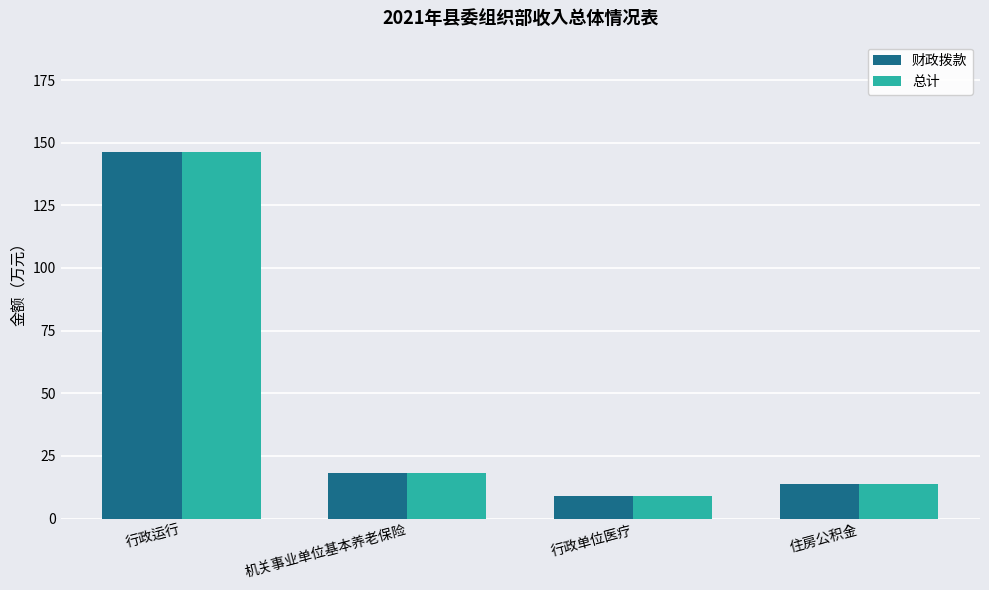

Is it true that 总计 equals 7.7 at 机关事业单位基本养老保险?

False